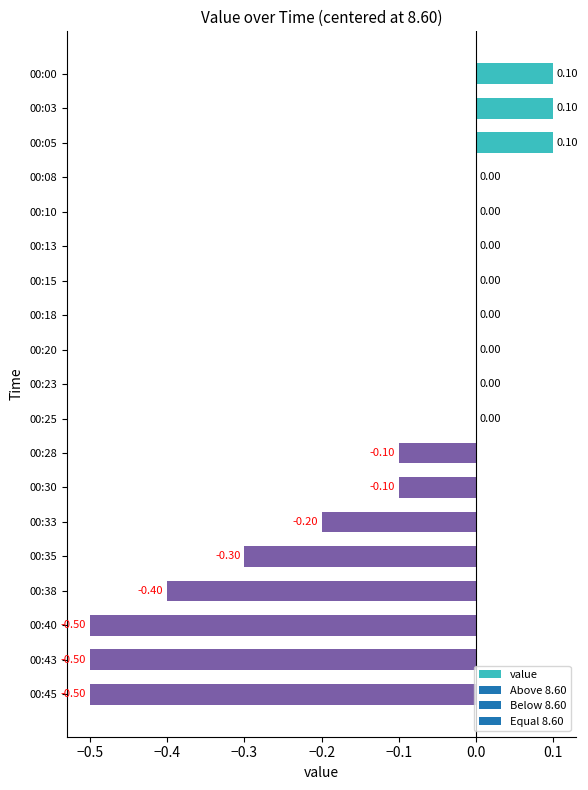

What is the average value?

-0.1